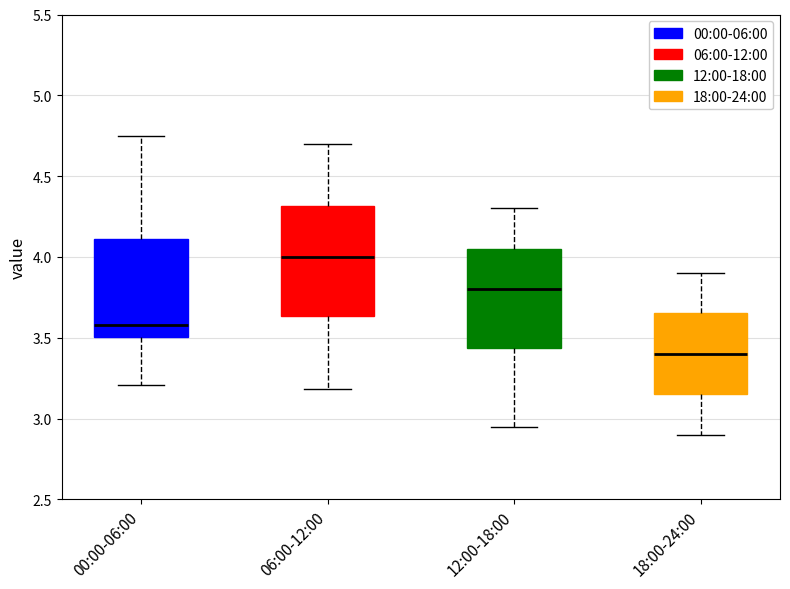

Reading left to right, read every box against the y-axis: the position of its median line, the range the box covers, and the ends of its whiskers. The values are not printed on the chart, so give them approximately, as read against the axis.

00:00-06:00: median 3.60, box 3.50 to 4.10, whiskers 3.20 to 4.75
06:00-12:00: median 4.00, box 3.65 to 4.30, whiskers 3.20 to 4.70
12:00-18:00: median 3.80, box 3.45 to 4.05, whiskers 2.95 to 4.30
18:00-24:00: median 3.40, box 3.15 to 3.65, whiskers 2.90 to 3.90